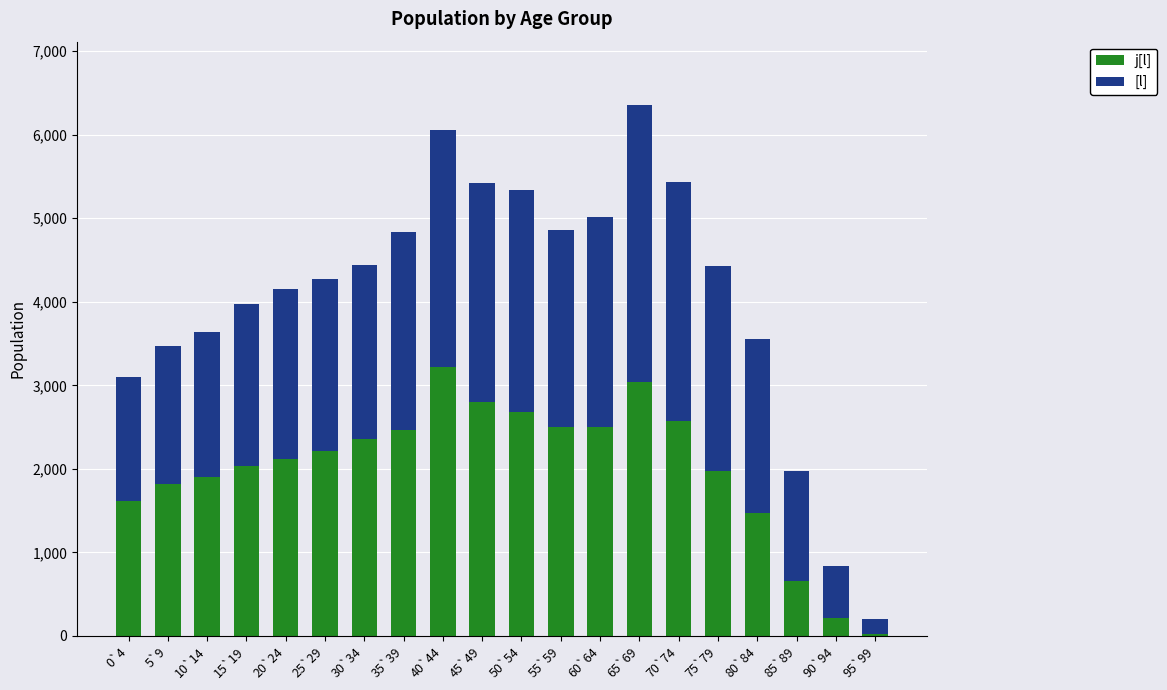

At which category is the sum across all series the highest?

65`69